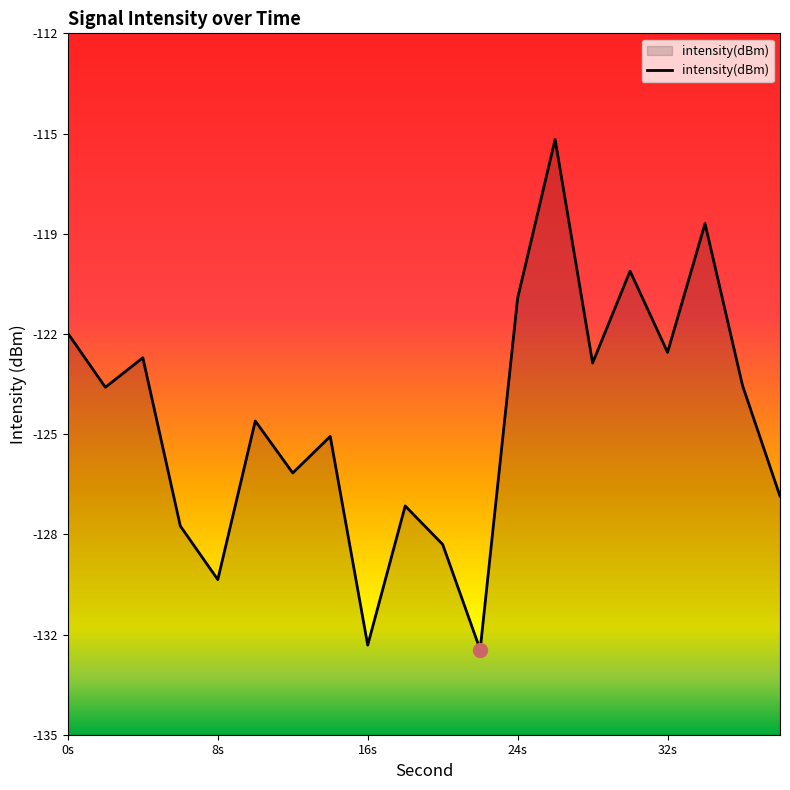

What is the value of the 4th point from the left?

-128.2